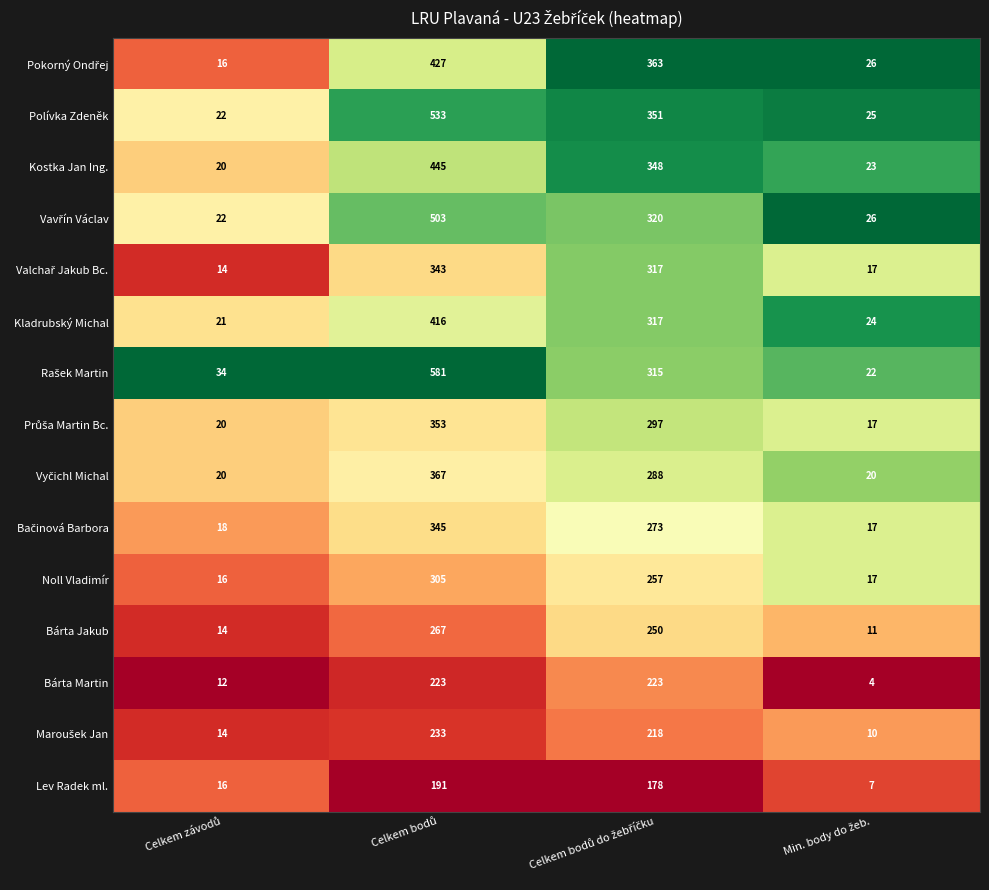

What is the greatest value displayed?

581